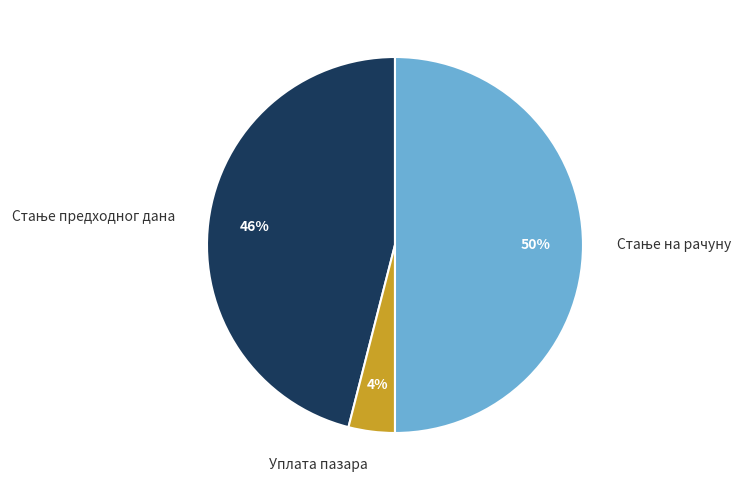

To the nearest percent, what is the difference between the largest and smallest slice percentages?

46%